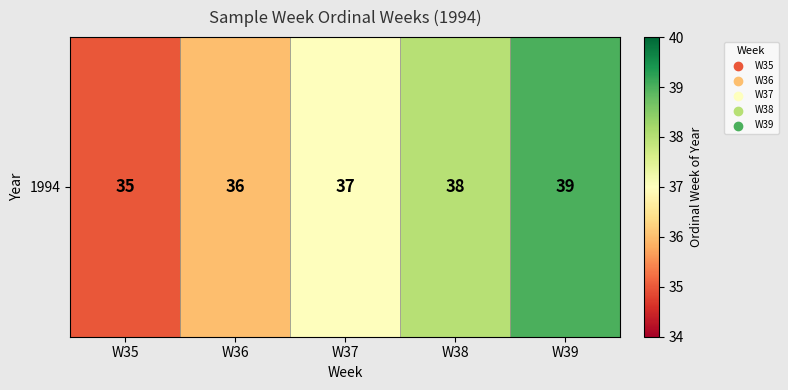

How many values are between 36 and 38?

3